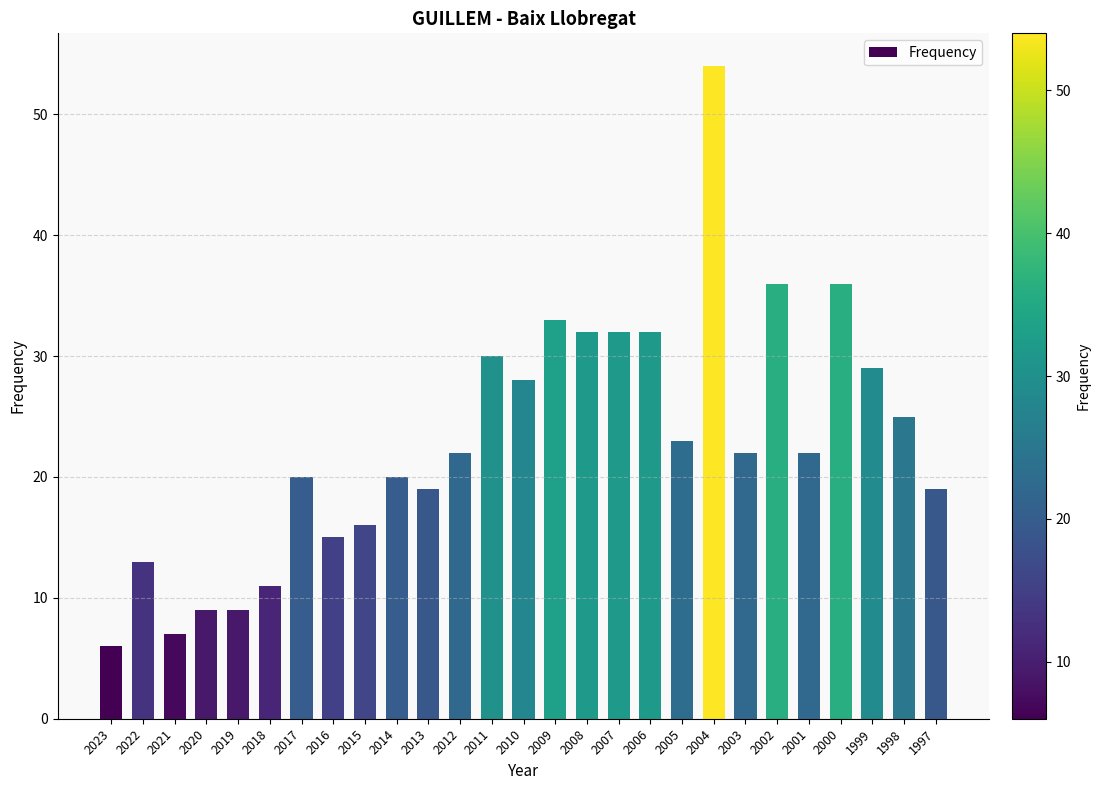

How many categories are shown in the chart?

27